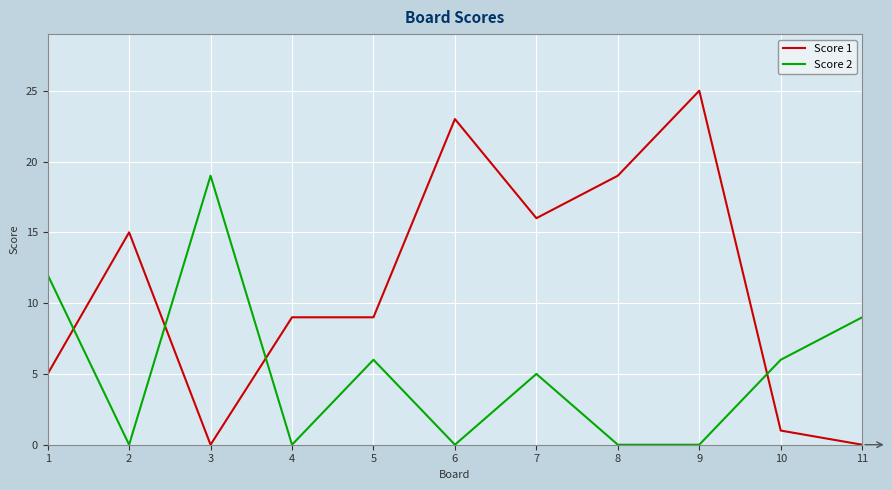

Is it true that Score 2 equals 12 at 1?

True